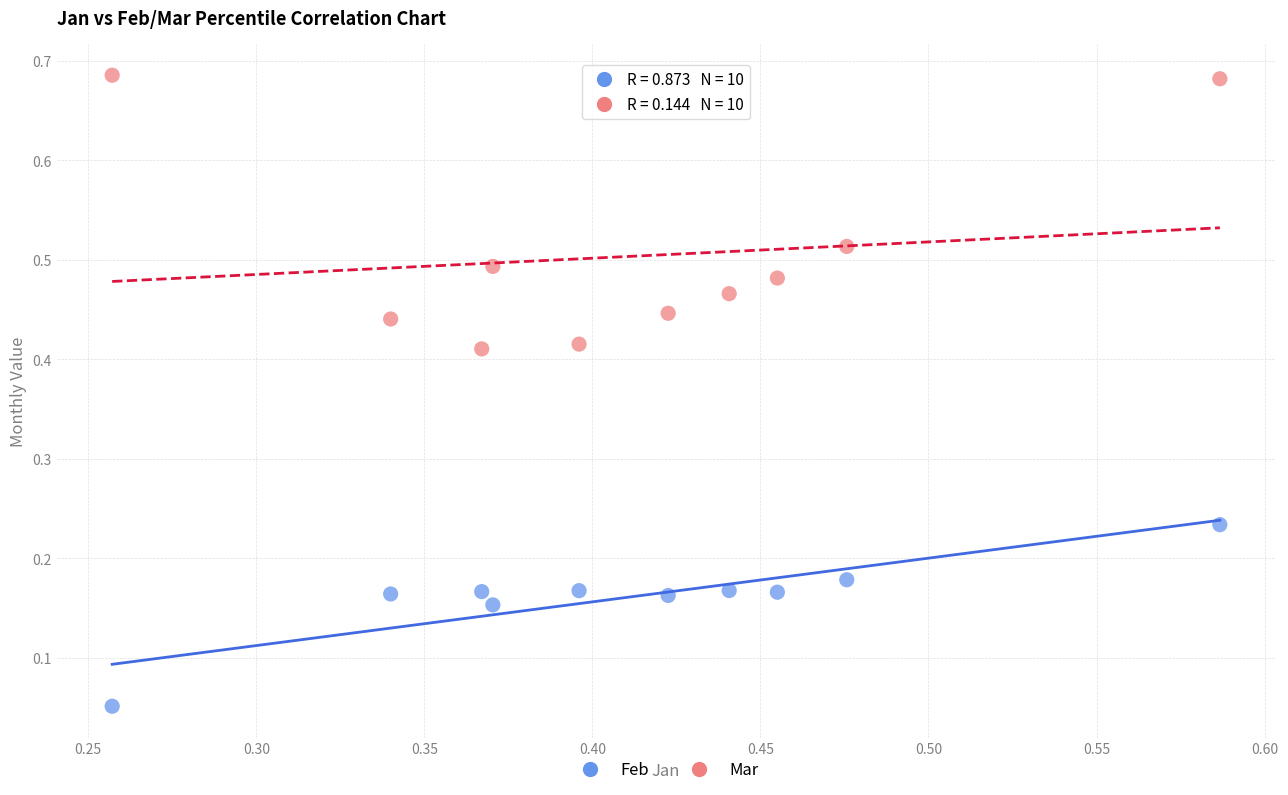

Which series reaches the minimum Y coordinate?

Feb